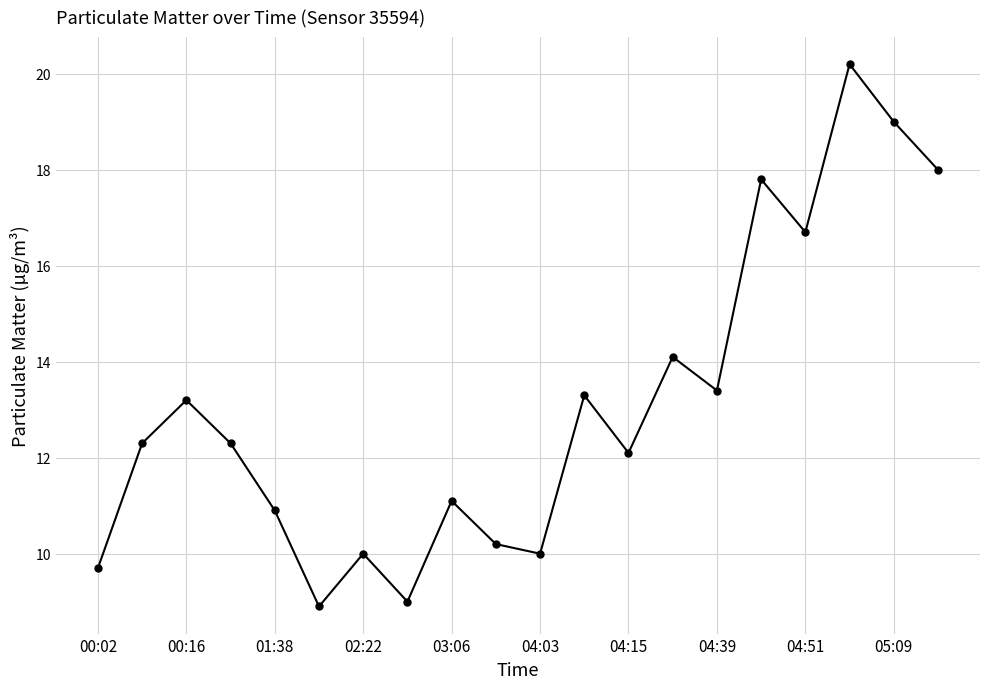

What is the value of the 11th point from the left?

10.0